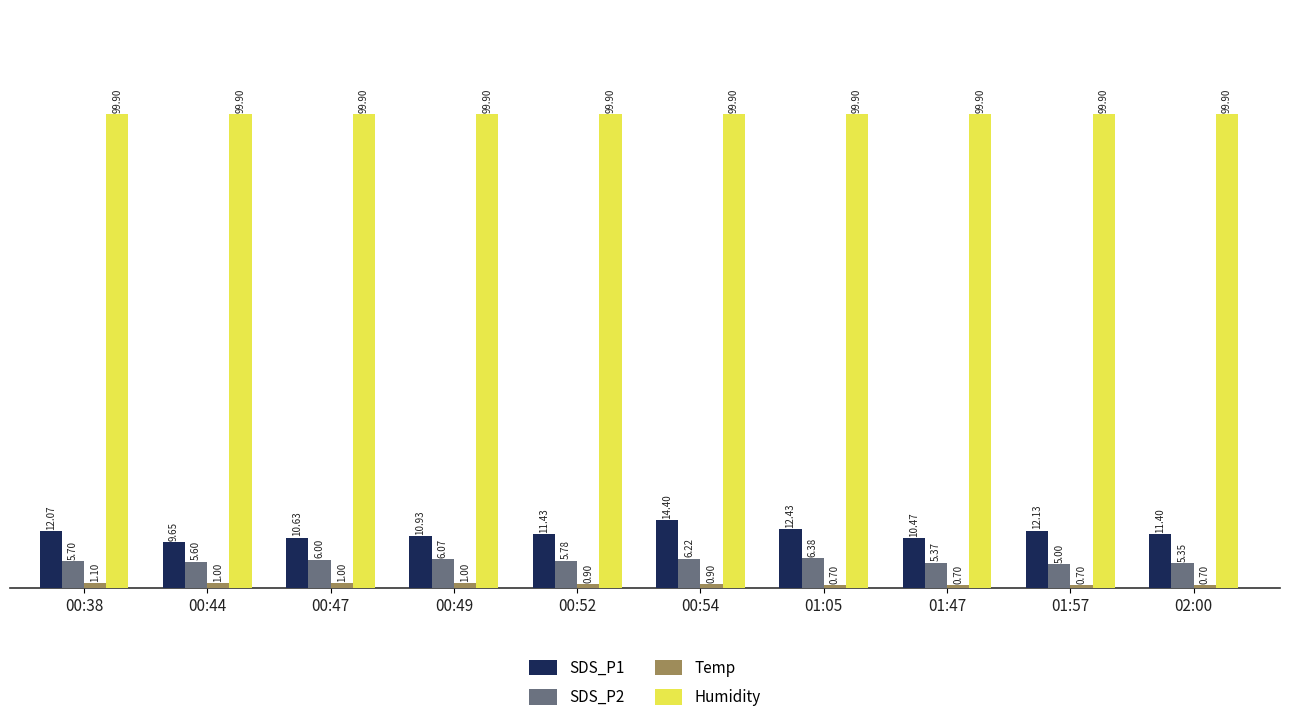

What is the difference between the second highest and second lowest values in the SDS_P2 series?

0.9